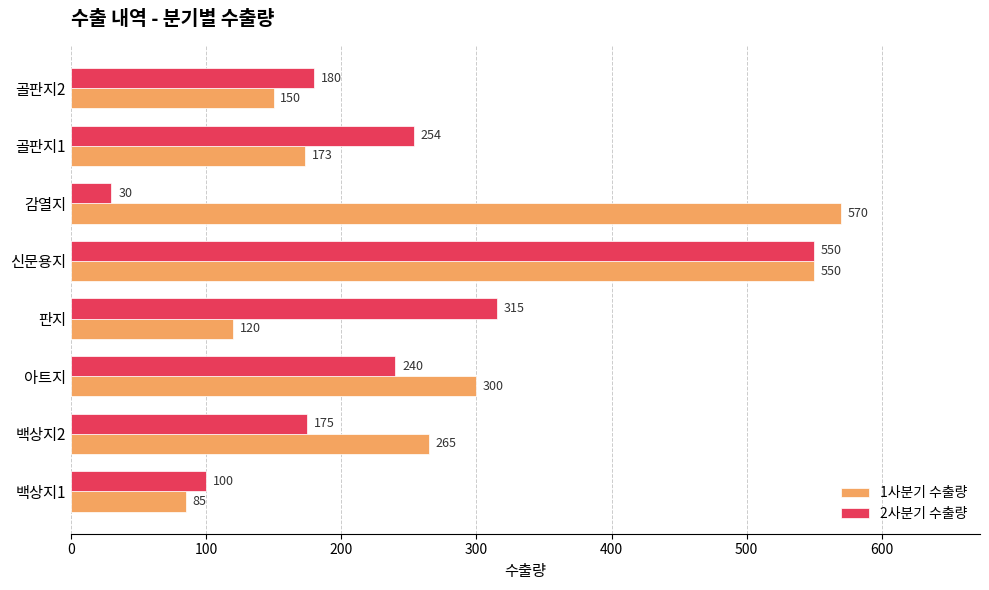

How many data points does each series have?

8